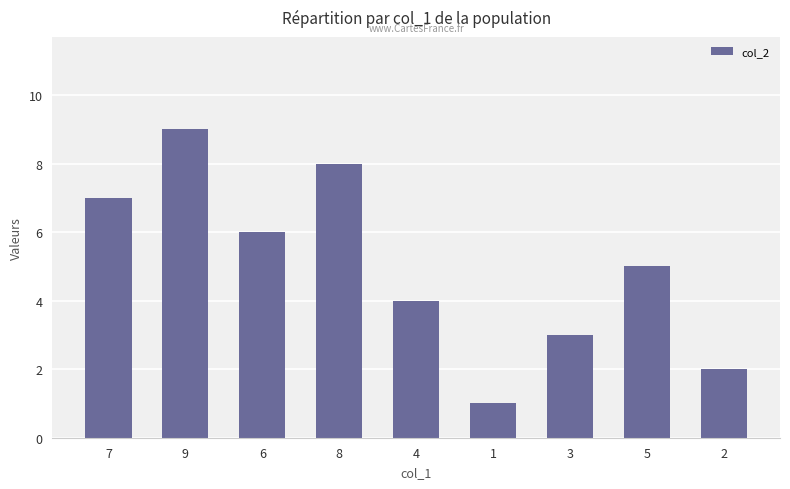

Reading right to left, transcribe all the data shown in this chart.

2	5	3	1	4	8	6	9	7